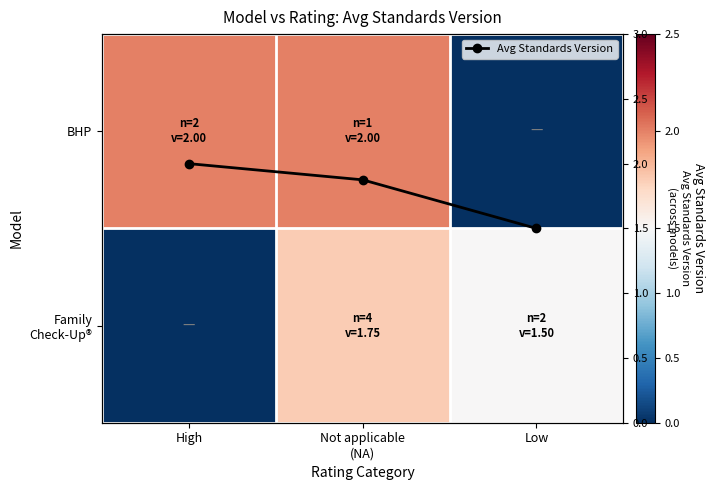

Which category has the highest value in the Avg Standards Version series?

High